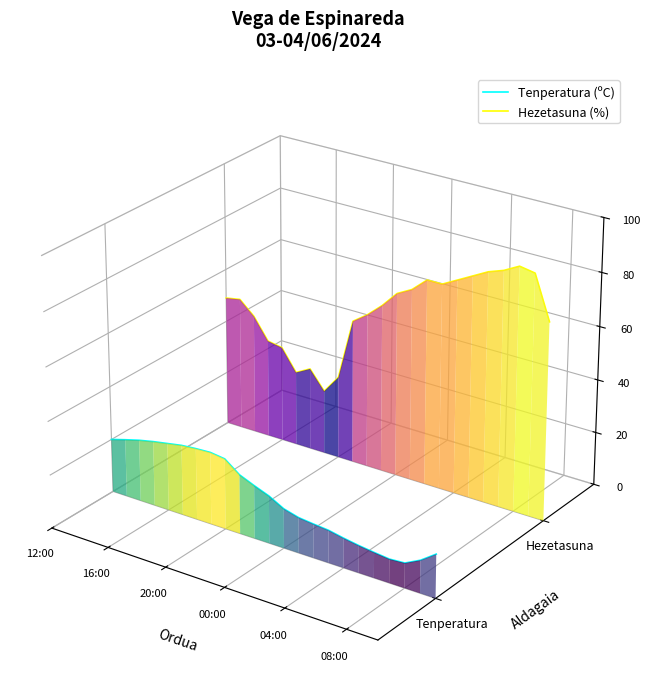

Where does the Hezetasuna (%) series first go above 0?

12:00